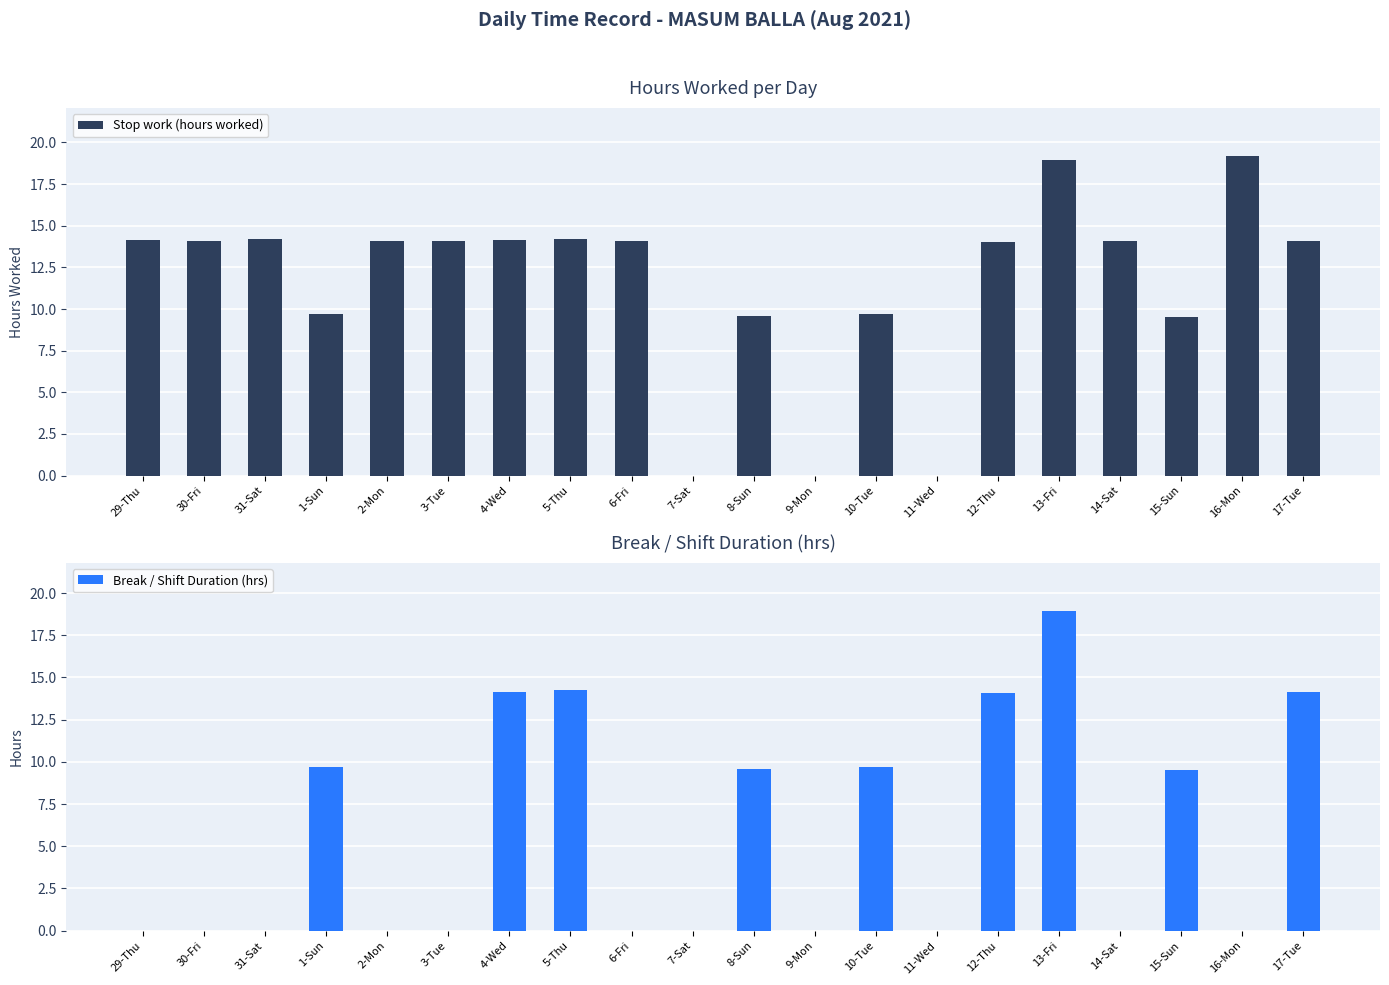

What is the sum of all Break / Shift Duration (hrs) values?

114.0